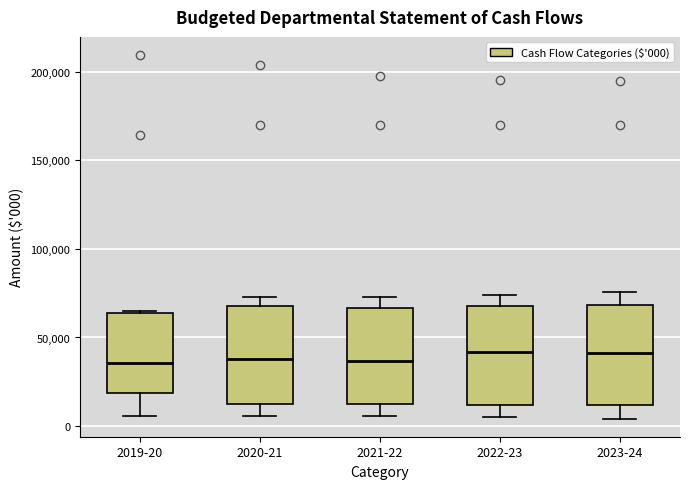

Reading left to right, read every box against the y-axis: the position of its median line, the range the box covers, and the ends of its whiskers. The values are not printed on the chart, so give them approximately, as read against the axis.

2019-20: median 35000, box 20000 to 65000, whiskers 5000 to 65000
2020-21: median 40000, box 10000 to 70000, whiskers 5000 to 75000
2021-22: median 35000, box 10000 to 65000, whiskers 5000 to 75000
2022-23: median 40000, box 10000 to 70000, whiskers 5000 to 75000
2023-24: median 40000, box 10000 to 70000, whiskers 5000 to 75000